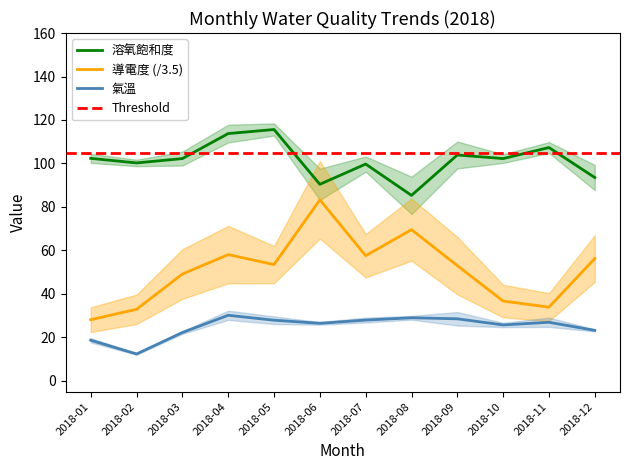

Reading left to right, list all the values displayed in this chart.

溶氧飽和度_mean: 2018-01=102.3	2018-02=100.2	2018-03=102.2	2018-04=113.8	2018-05=115.6	2018-06=90.4	2018-07=99.7	2018-08=85.3	2018-09=103.9	2018-10=102.2	2018-11=107.3	2018-12=93.5
導電度_mean: 2018-01=28.1	2018-02=32.9	2018-03=49.1	2018-04=58.1	2018-05=53.5	2018-06=83.3	2018-07=57.6	2018-08=69.6	2018-09=53.0	2018-10=36.7	2018-11=33.9	2018-12=56.3
氣溫_mean: 2018-01=18.7	2018-02=12.4	2018-03=22.2	2018-04=30.2	2018-05=27.9	2018-06=26.5	2018-07=28.0	2018-08=29.0	2018-09=28.6	2018-10=25.7	2018-11=26.9	2018-12=23.2